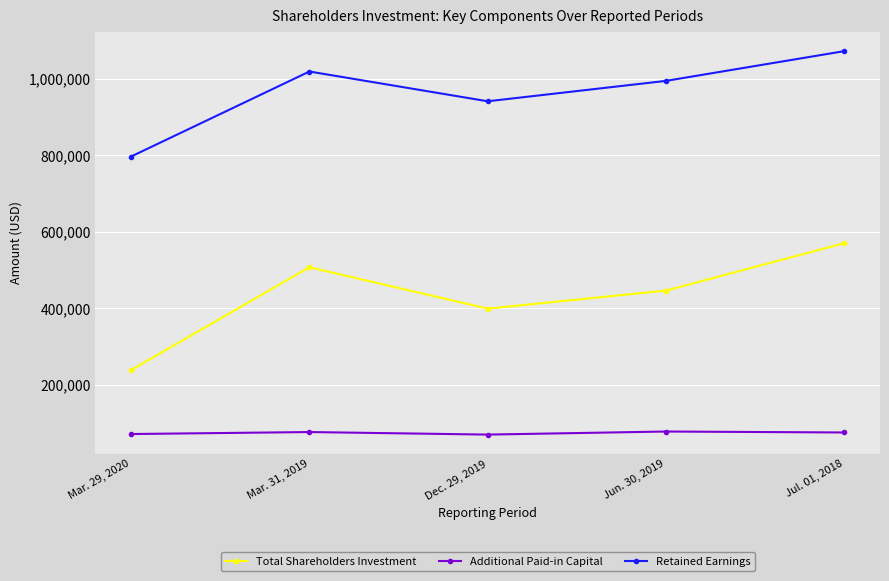

How many lines are shown in the chart?

3